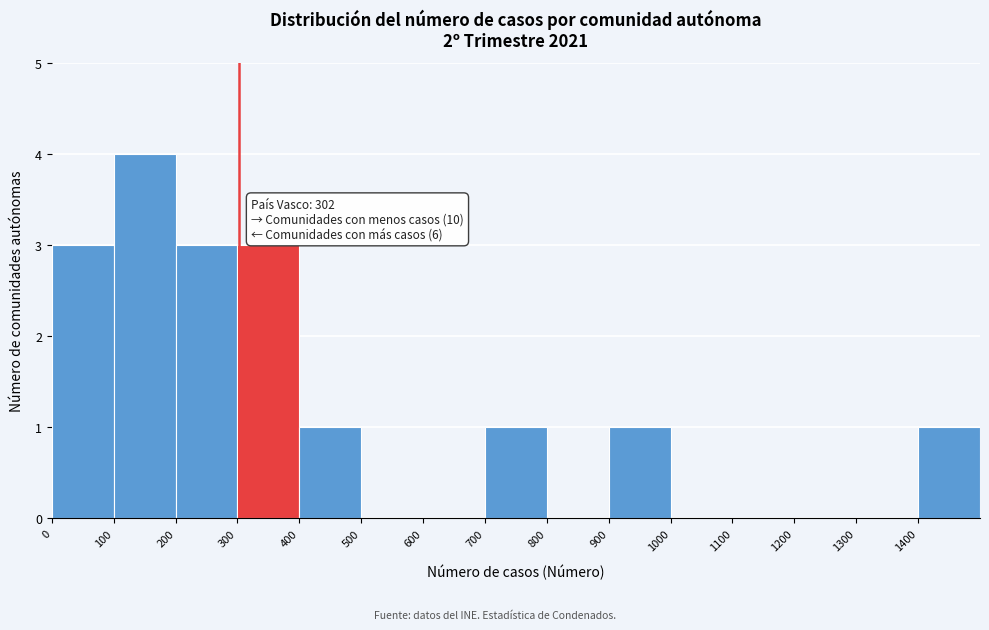

Over which range of the x-axis is the bar tallest?

100 to 200